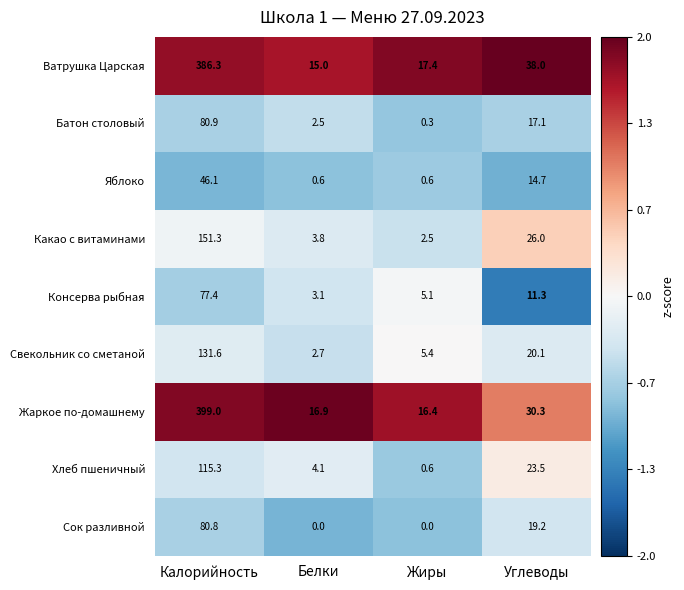

Rank the categories by Какао с витаминами value from lowest to highest.

Жиры, Белки, Углеводы, Калорийность